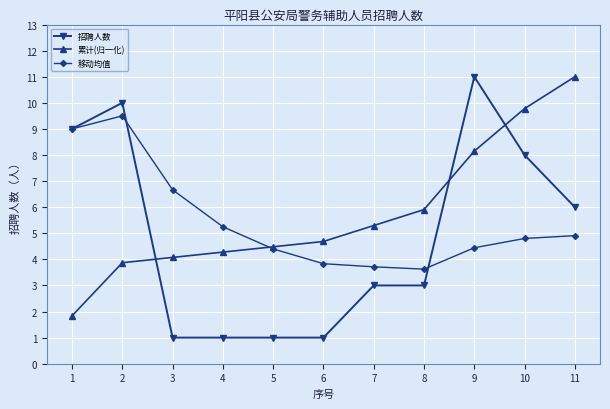

What is the difference between the 移动均值 values at 7 and 8?

0.1